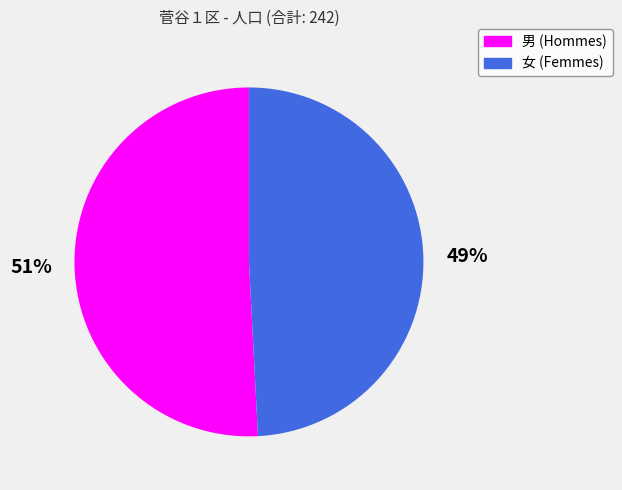

Count the number of slices in the pie.

2